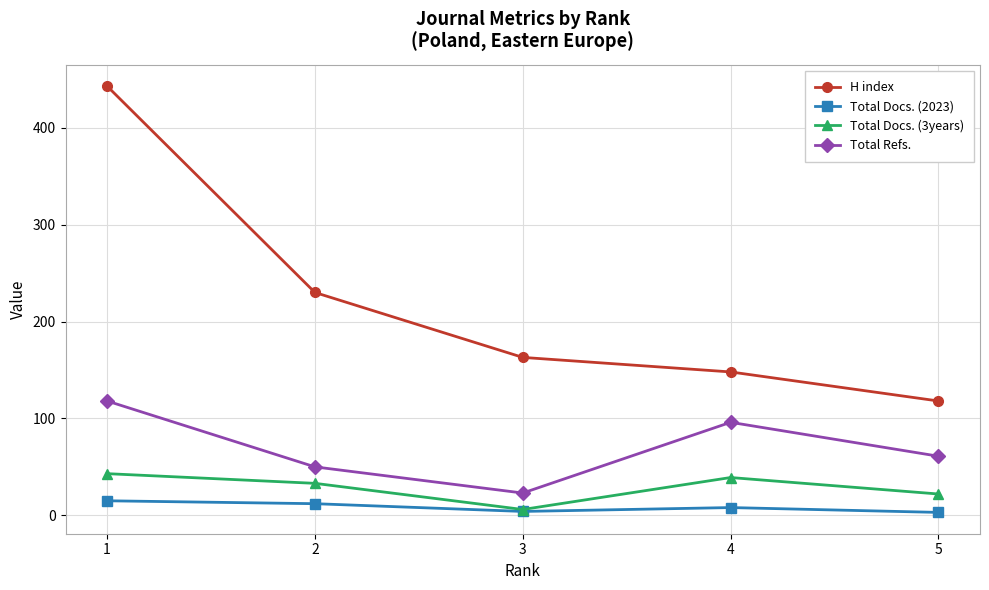

What is the minimum value for H index?

118